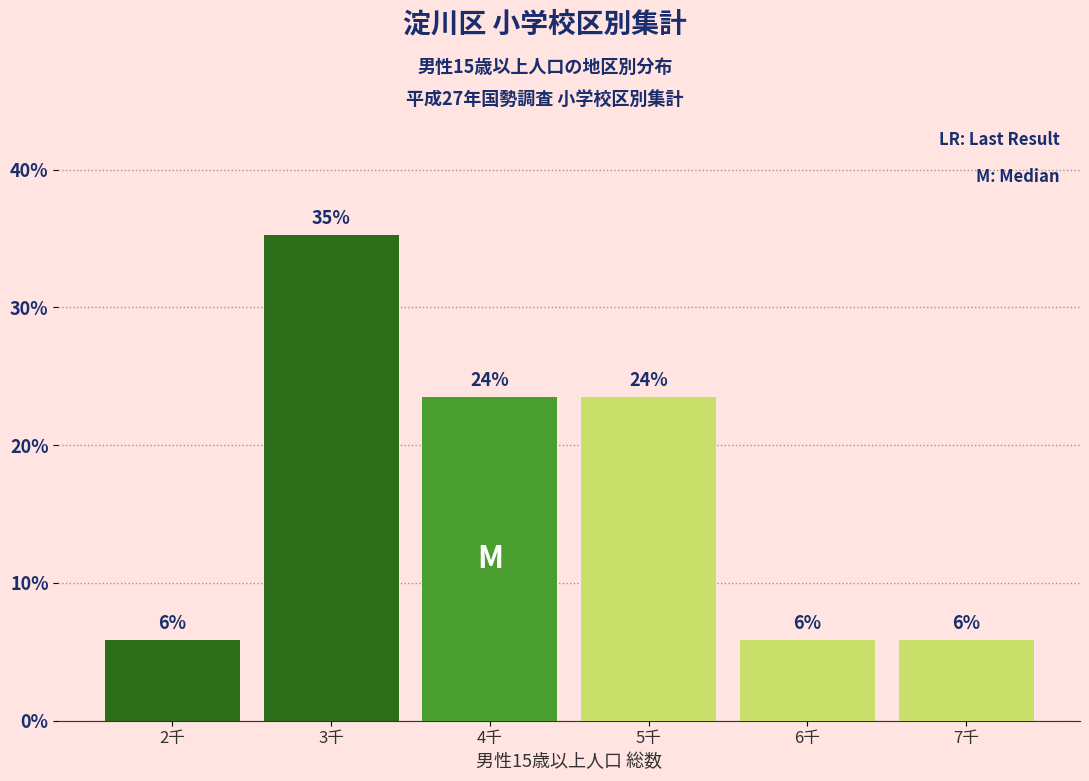

Are the bars horizontal?

No